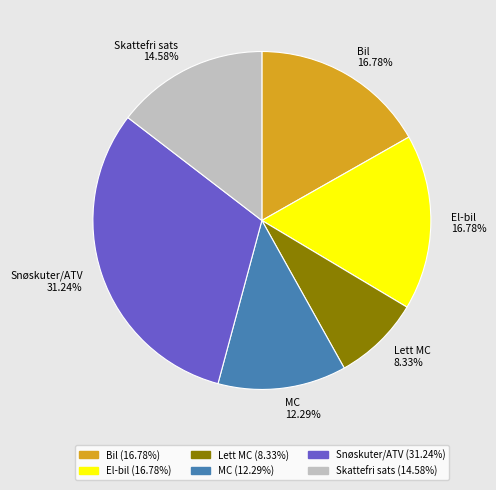

To the nearest percent, what portion does El-bil represent?

17%